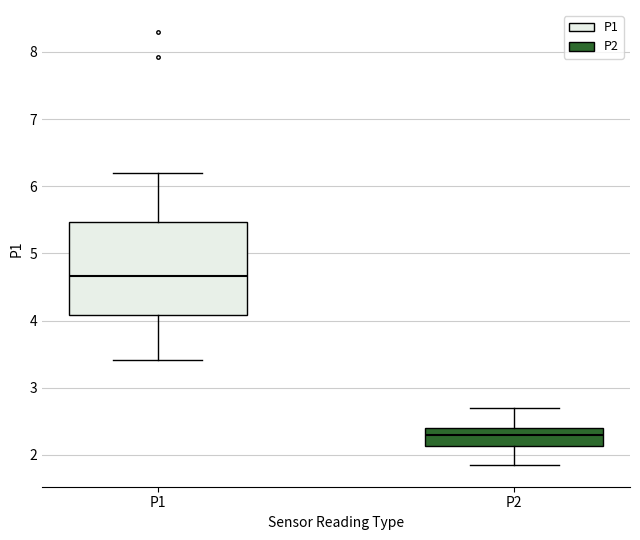

Reading left to right, read every box against the y-axis: the position of its median line, the range the box covers, and the ends of its whiskers. The values are not printed on the chart, so give them approximately, as read against the axis.

P1: median 4.7, box 4.1 to 5.5, whiskers 3.4 to 6.2
P2: median 2.3, box 2.1 to 2.4, whiskers 1.9 to 2.7